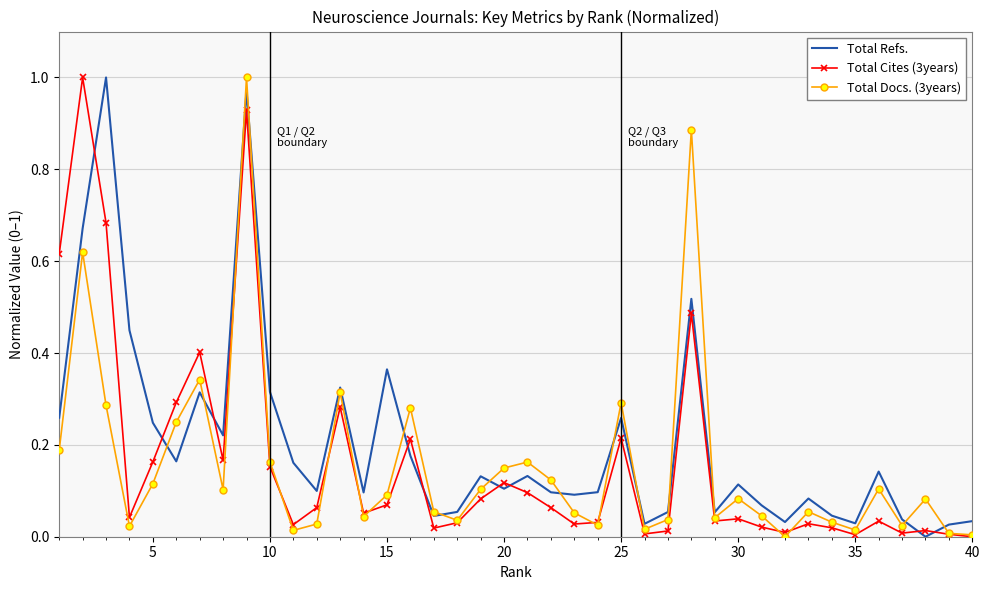

Which series ends up on top after the final intersection of Total Refs. and Total Cites (3years)?

Total Refs.